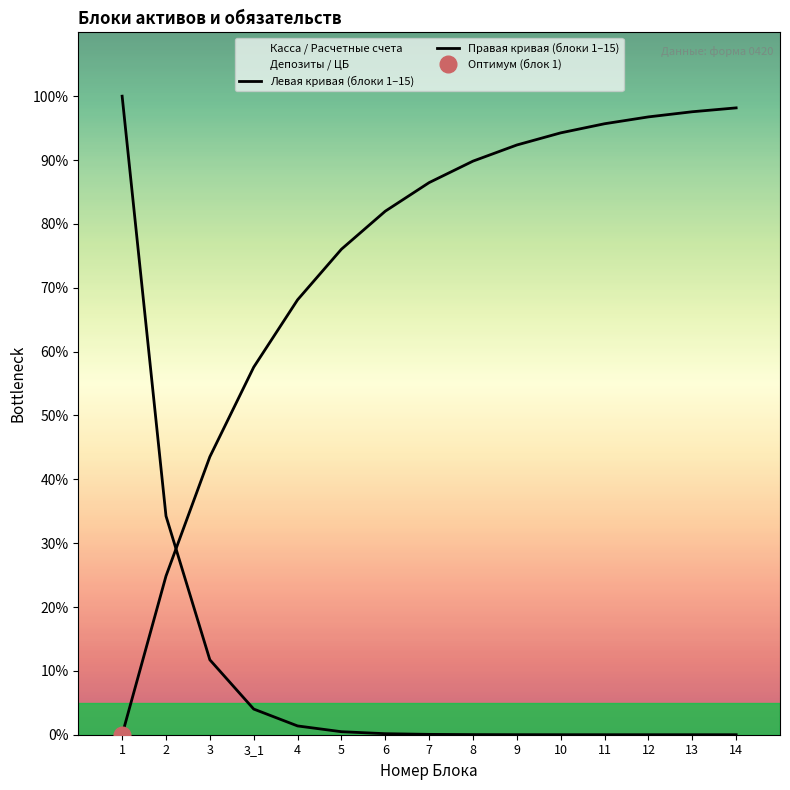

Which series has the largest total across all categories?

Правая кривая (блоки 1–15)